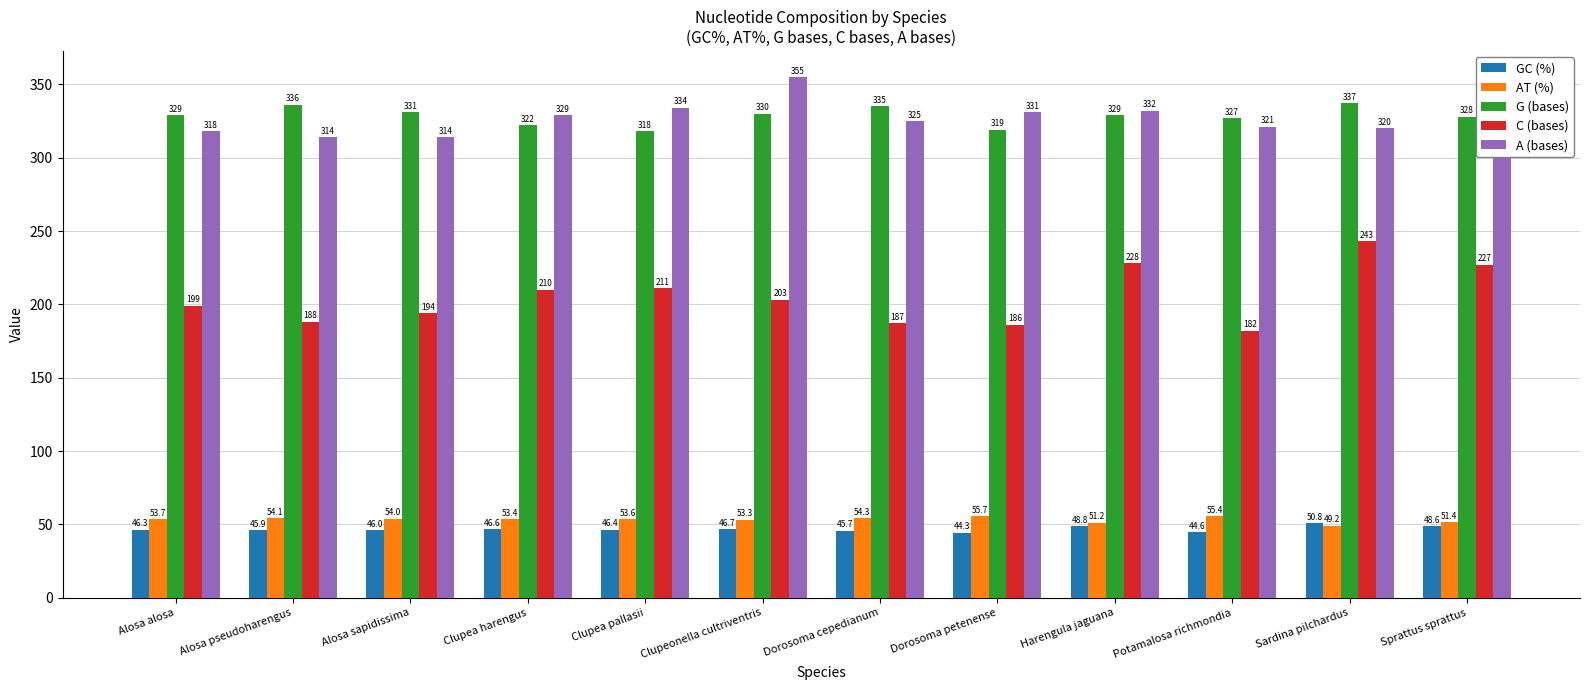

What is the highest value of the A (bases) series?

355.0